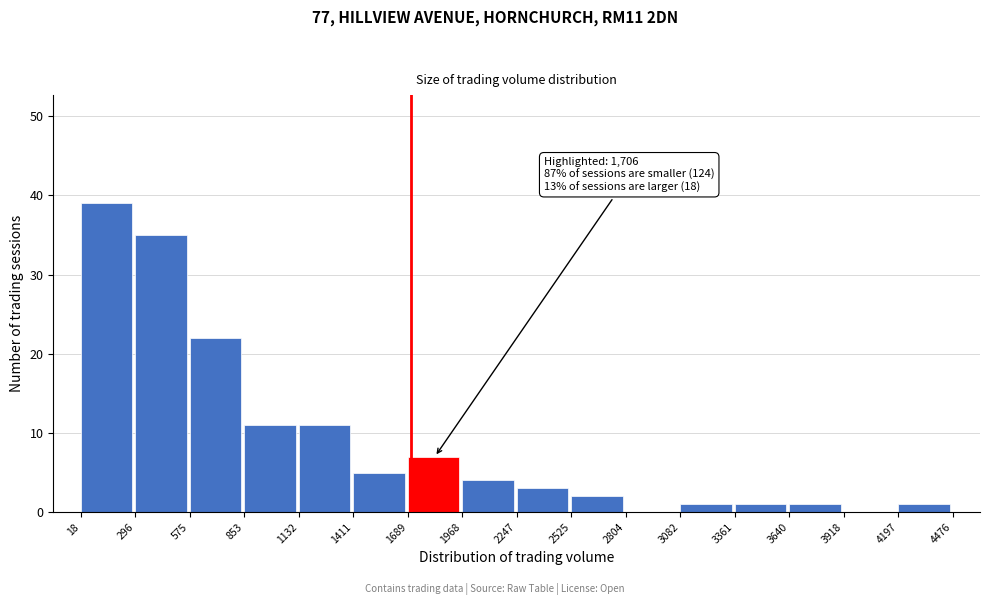

Which range on the x-axis has the tallest bar?

18 to 296